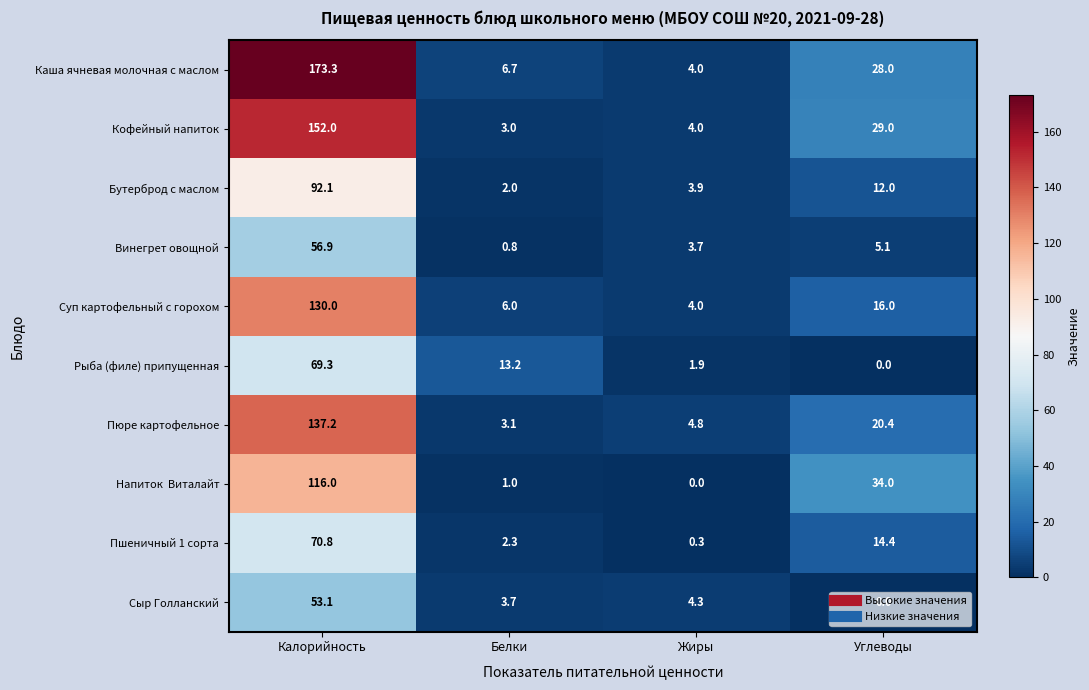

Is it true that Рыба (филе) припущенная equals 37.9 at Углеводы?

False